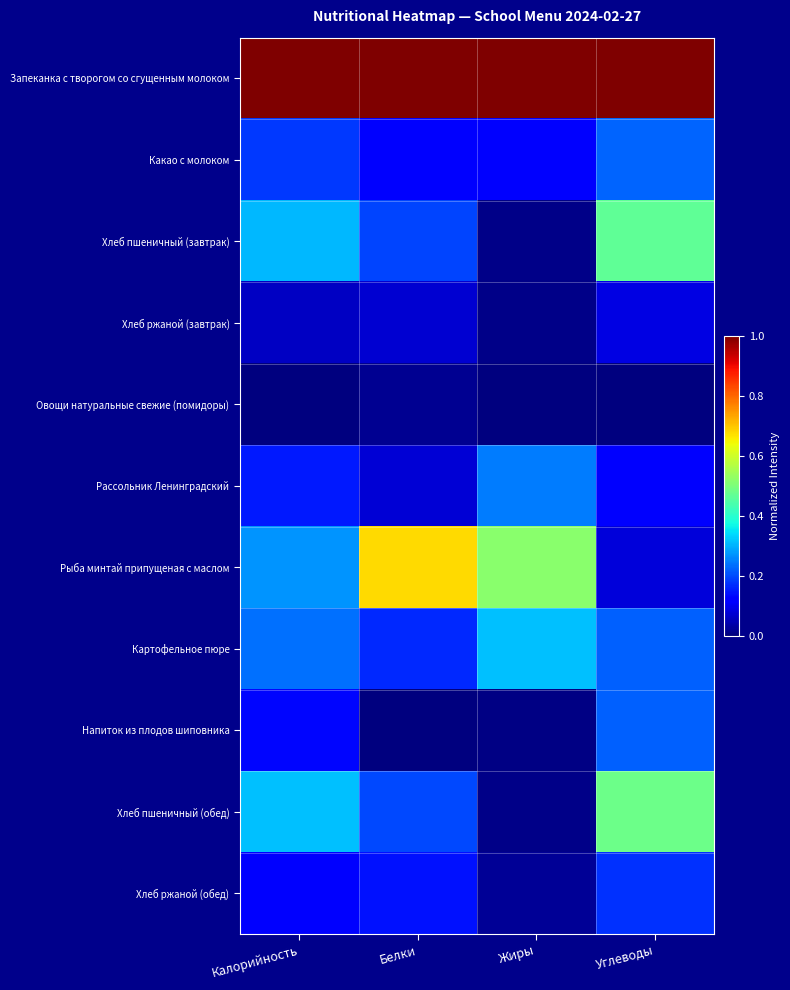

Which series has the largest range (max minus min)?

Рыба минтай припущеная с маслом